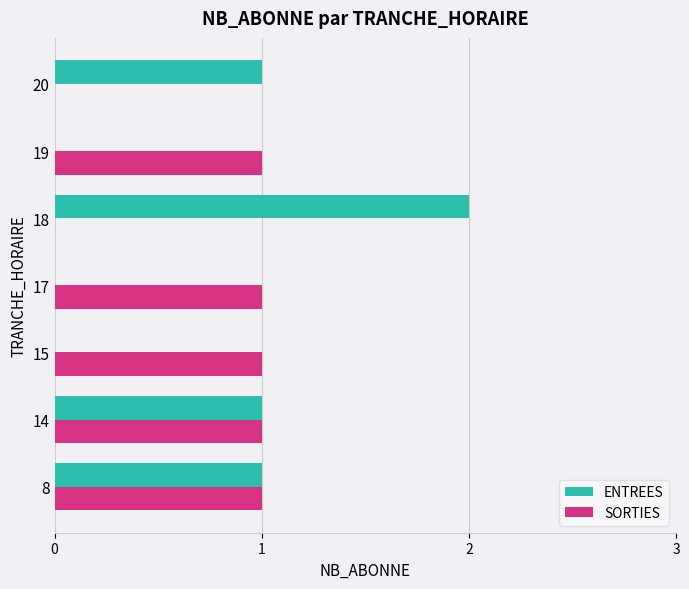

How many series are shown in this chart?

2